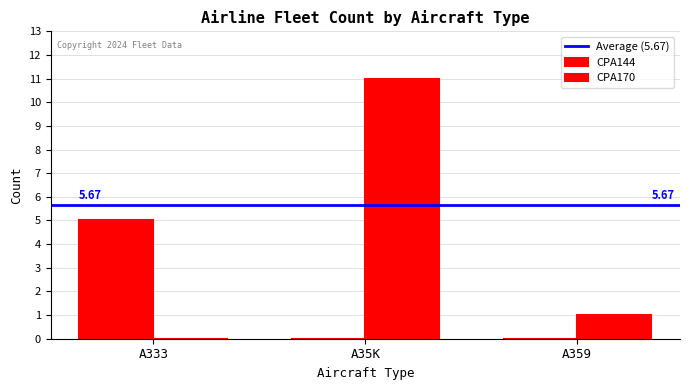

How many groups of bars are there?

3